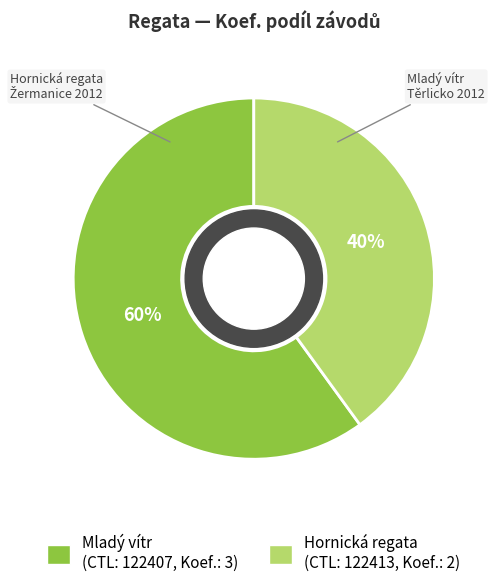

To the nearest percent, what is the difference between the largest and smallest slice percentages?

20%